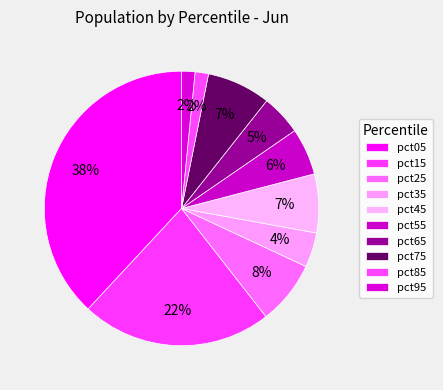

How many slices are in this pie chart?

10